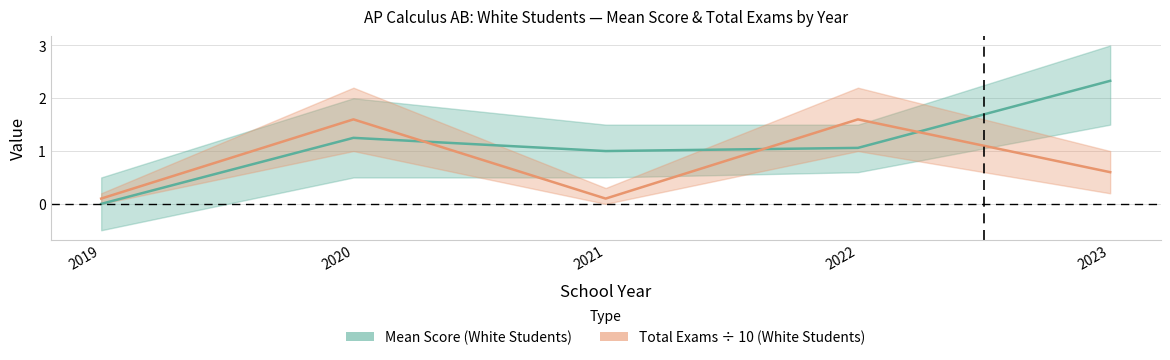

Which series has the widest spread of values?

Mean Score